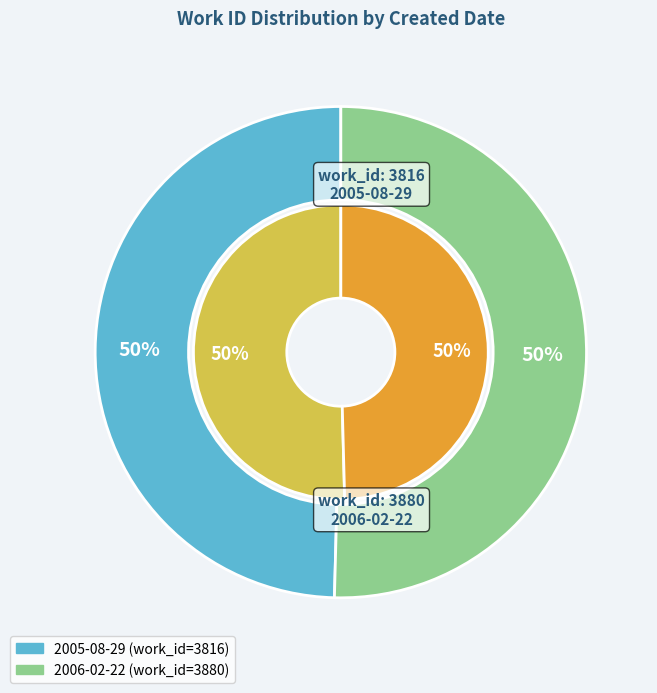

What is the ratio of the value at 2006-02-22 to the value at 2005-08-29?

1.0